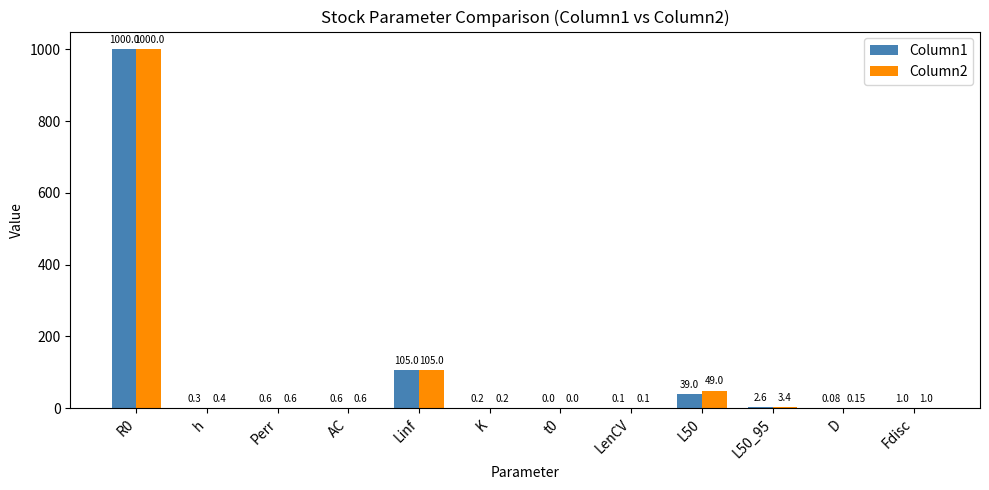

Does the chart contain stacked bars?

No